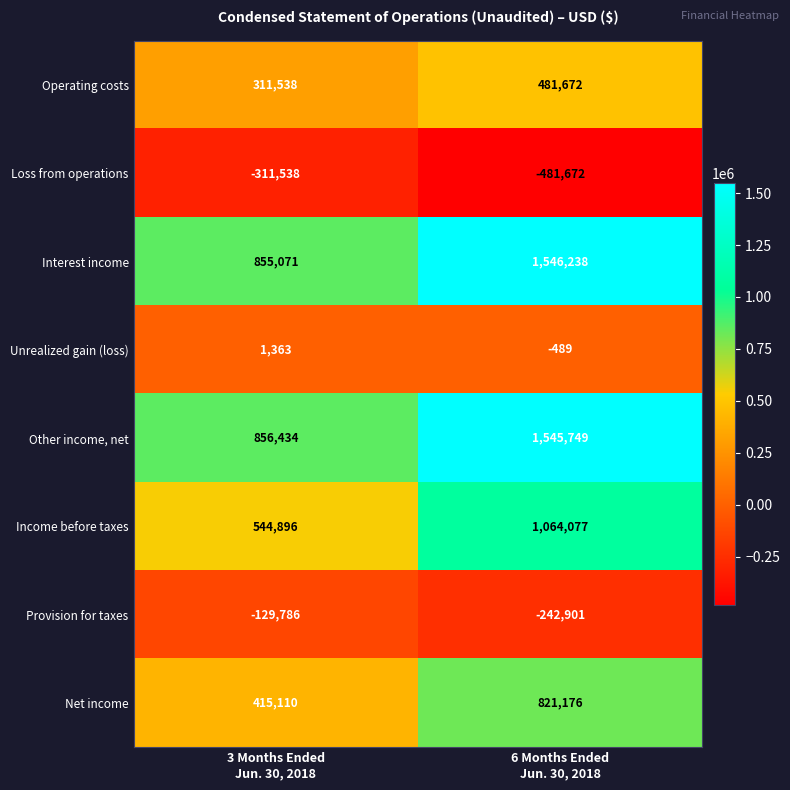

Which series has the widest spread of values?

Interest income